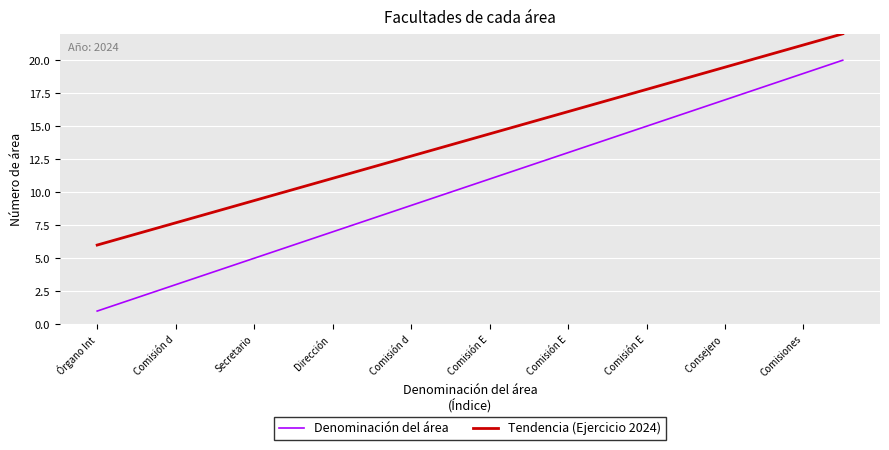

What is the difference between the maximum and minimum values in the Tendencia (Ejercicio 2024) series?

16.0